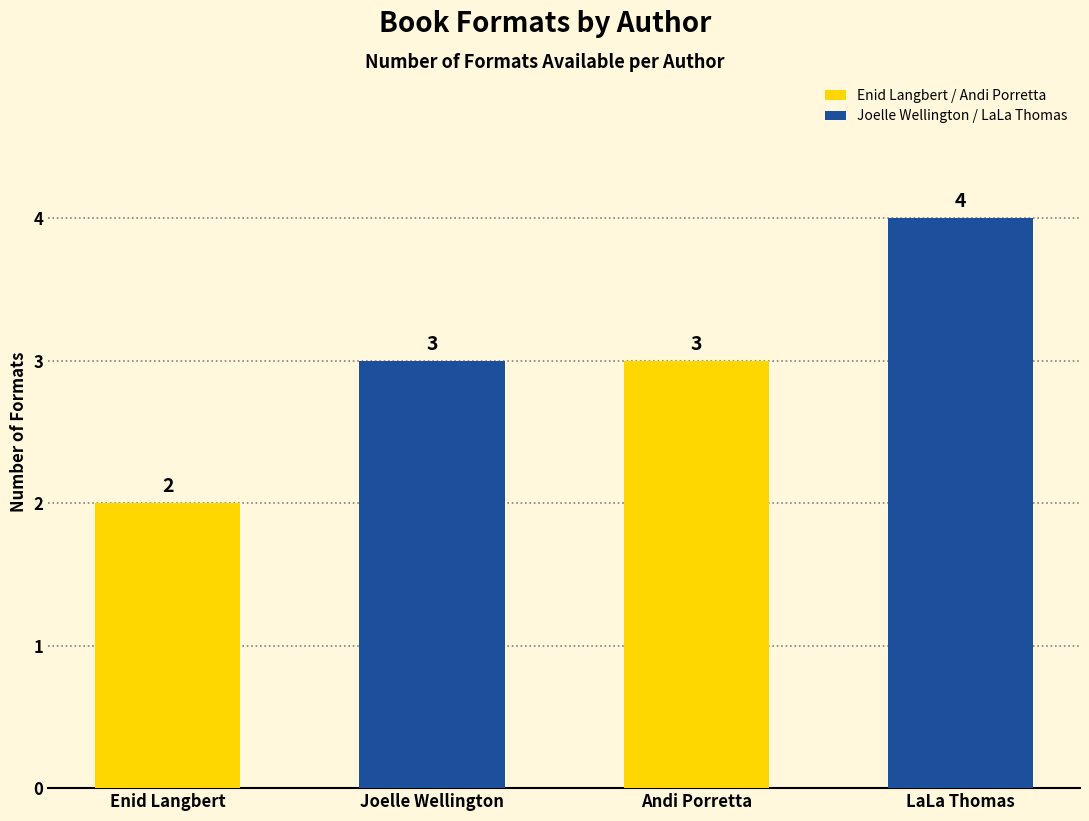

What is the maximum value shown in the chart?

4